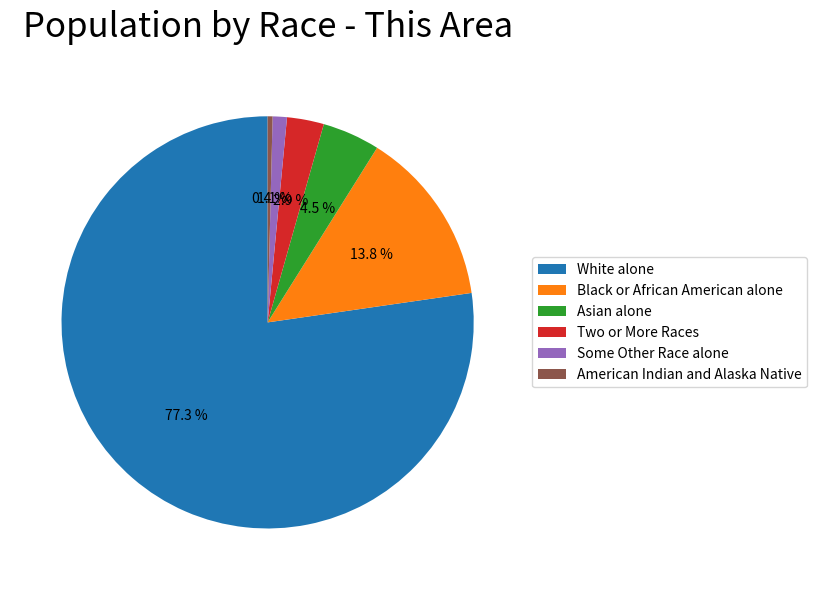

Rank the categories by value from lowest to highest.

American Indian and Alaska Native, Some Other Race alone, Two or More Races, Asian alone, Black or African American alone, White alone